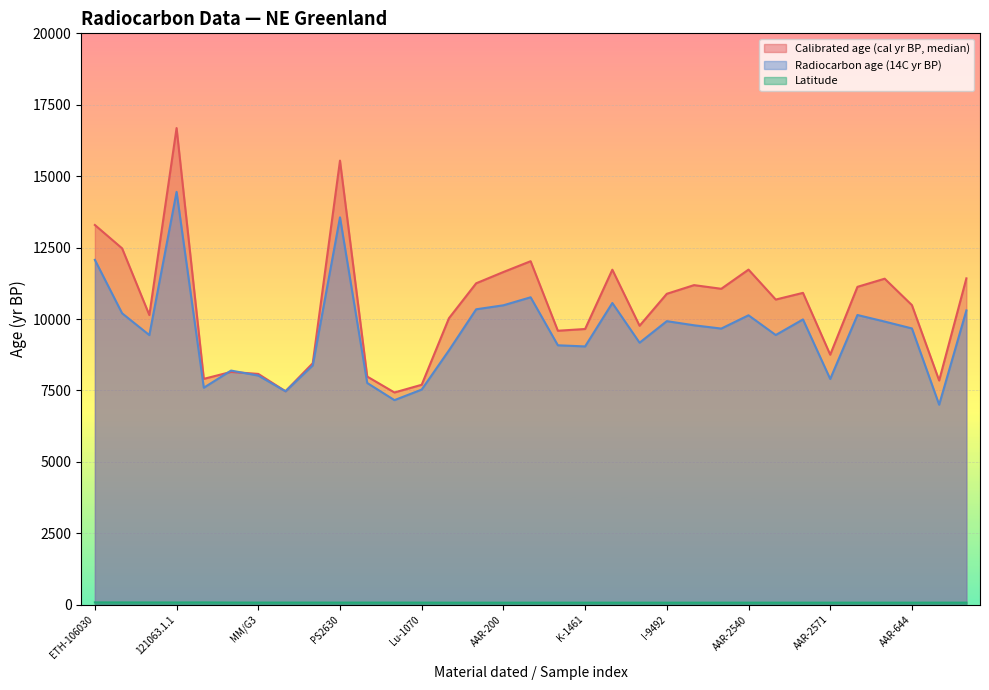

Reading right to left, extract all data points from this chart.

Calibrated age (cal yr BP, median): 11423.0	7848.0	10486.0	11411.0	11126.0	8751.0	10915.0	10681.0	11729.0	11058.0	11186.0	10882.0	9764.0	11726.0	9650.0	9589.0	12023.0	11645.0	11250.0	10026.0	7698.0	7428.0	7985.0	15544.0	8452.0	7471.0	8078.0	8148.0	7905.0	16684.0	10138.0	12473.0	13291.0
Radiocarbon age (14C yr BP): 10300.0	7000.0	9670.0	9910.0	10140.0	7900.0	9985.0	9440.0	10130.0	9665.0	9780.0	9925.0	9170.0	10560.0	9040.0	9080.0	10760.0	10480.0	10340.0	8900.0	7530.0	7160.0	7760.0	13560.0	8376.0	7470.0	8020.0	8195.0	7595.0	14450.0	9437.0	10200.0	12070.0
Latitude: 71.3	71.6	70.9	71.0	71.0	71.0	70.8	70.8	70.8	70.8	70.4	70.5	70.5	70.5	71.2	70.9	70.7	70.5	70.3	70.6	72.7	73.2	73.3	73.2	73.5	73.7	73.5	74.3	79.1	77.1	77.5	78.5	80.0